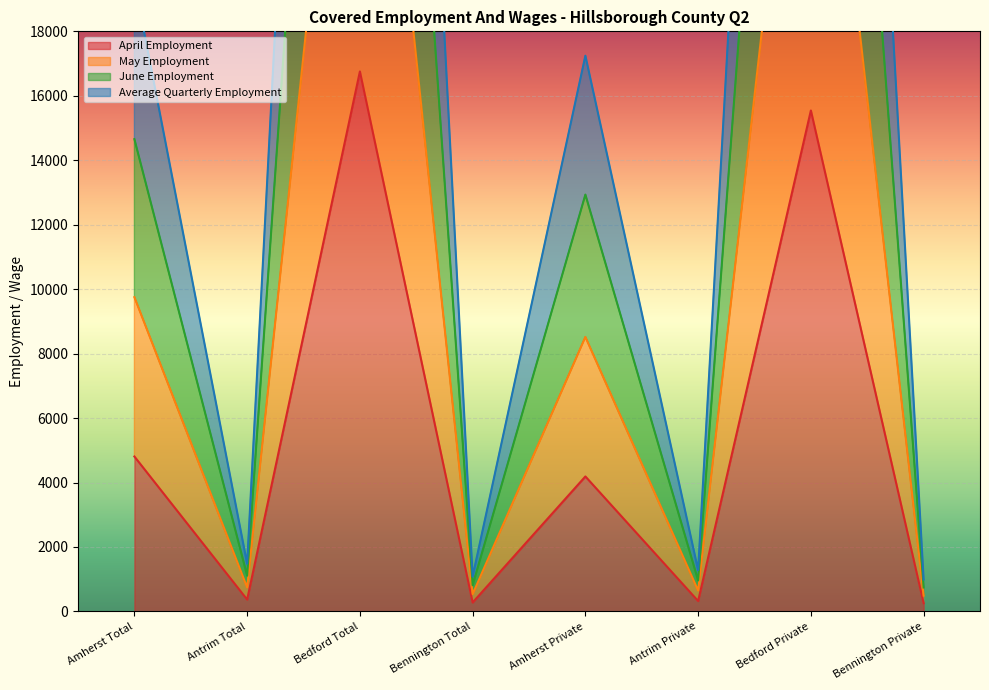

Which series has the largest total across all categories?

June Employment